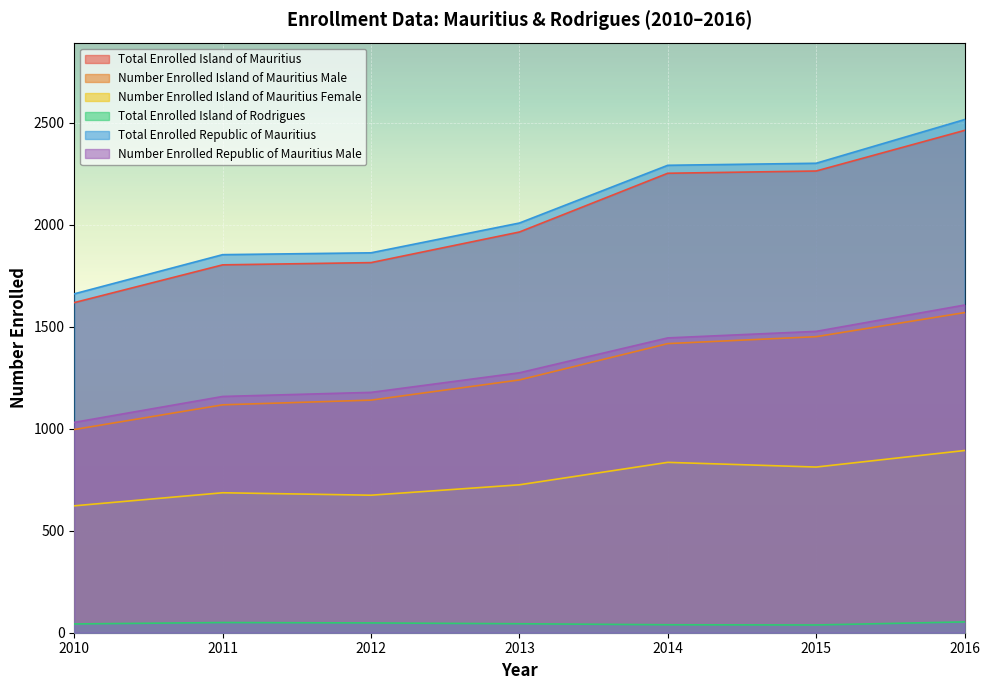

What is the sum of all Number Enrolled Island of Mauritius Male values?

8929